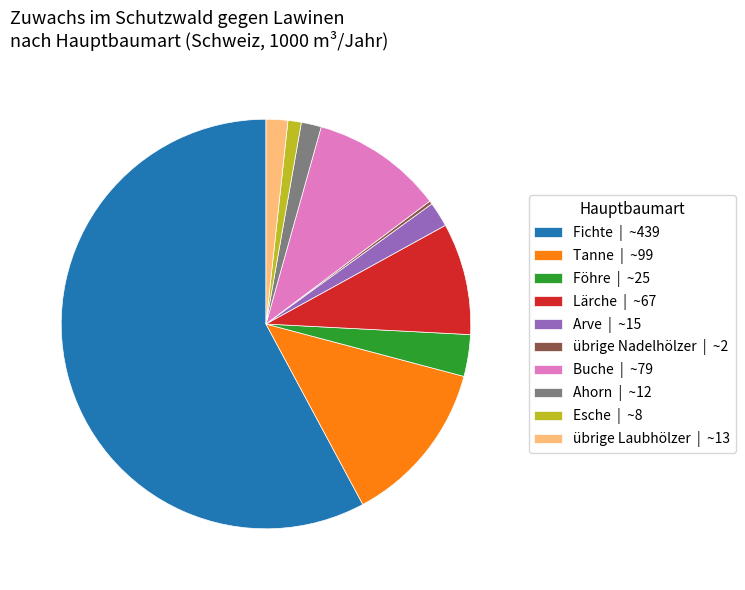

Is it true that Ahorn | ~12 is 2% of the pie?

True